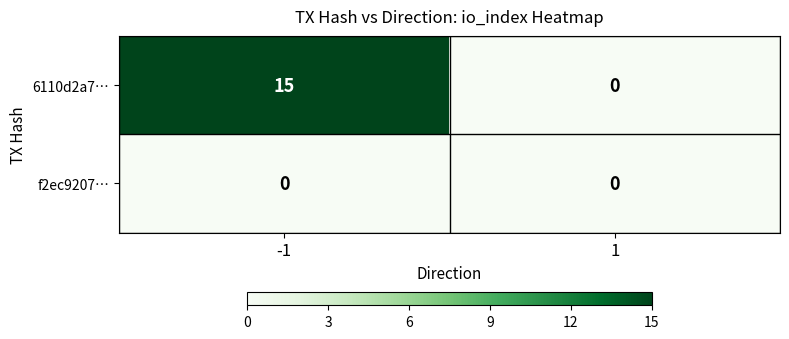

At how many categories does at least one series exceed 4?

1